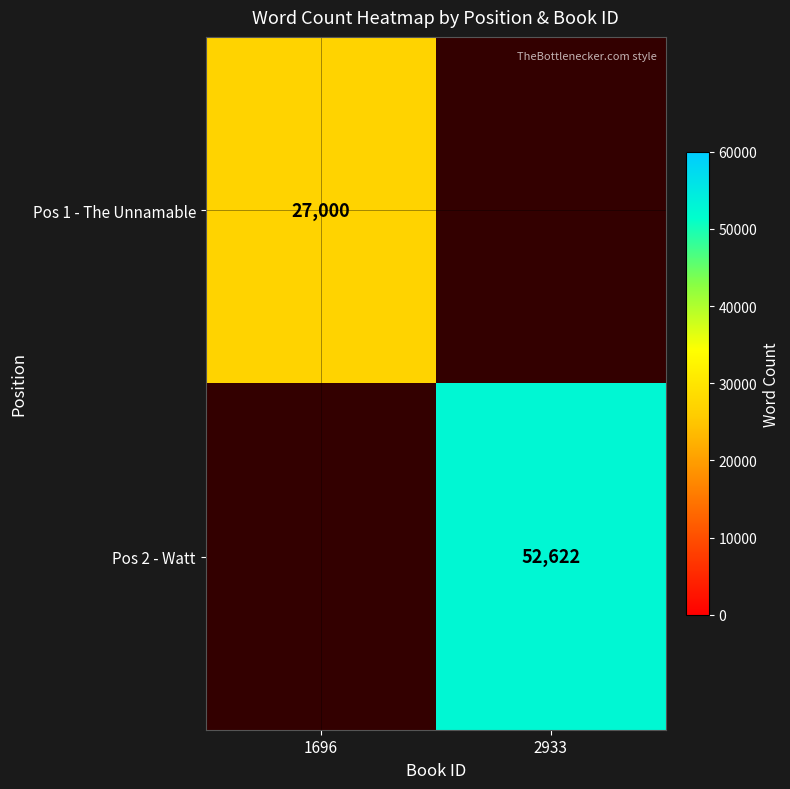

True or false: Pos 1 - The Unnamable has a value of 27000 at 1696.

True